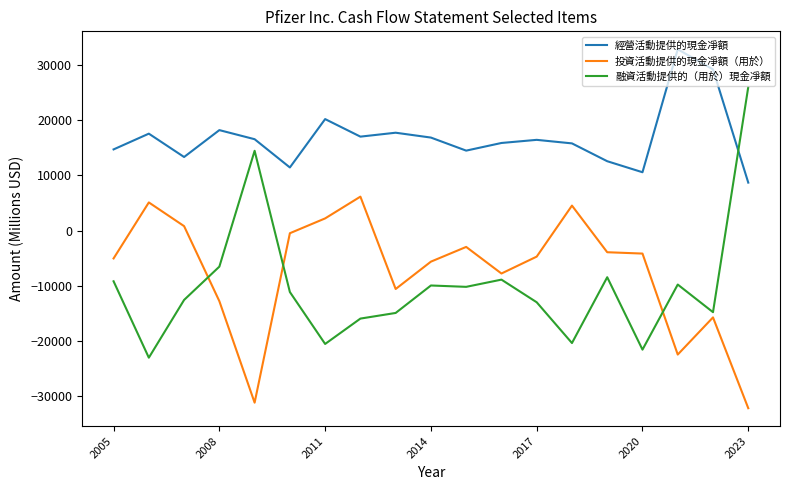

What is the maximum value for 投資活動提供的現金凈額（用於）?

6154